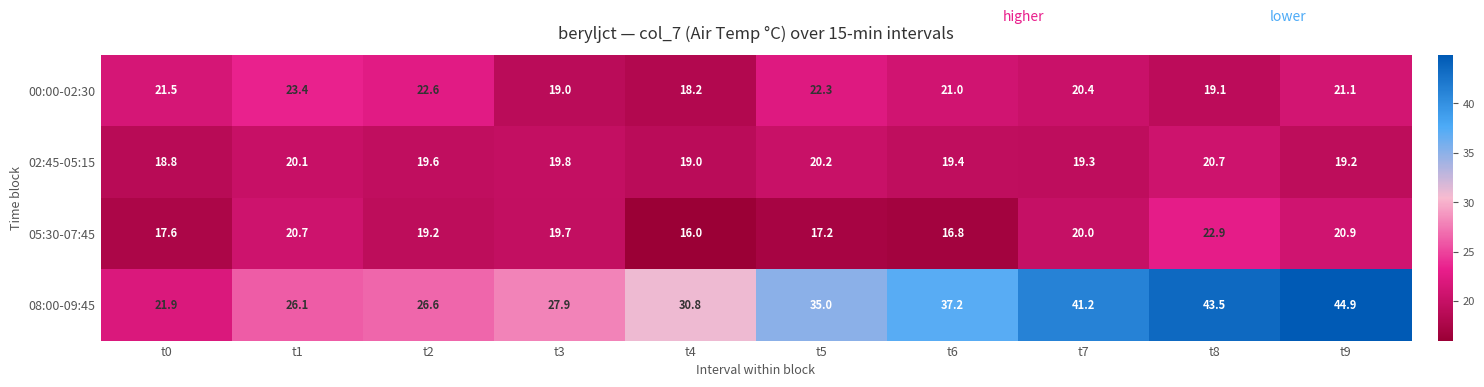

At how many categories does at least one series exceed 25?

9